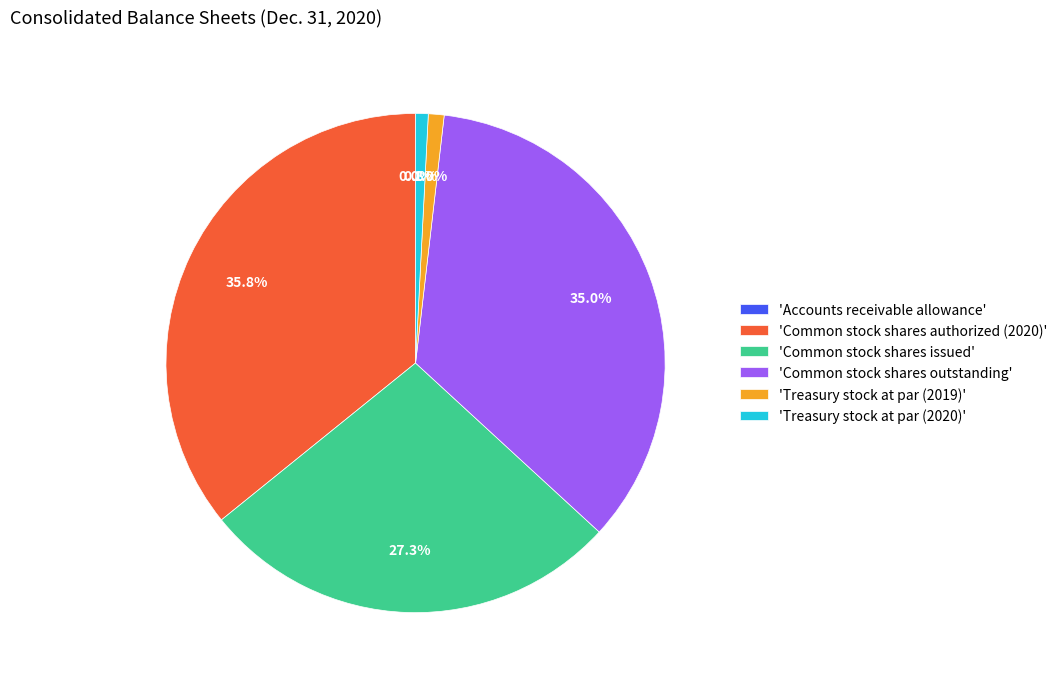

What portion of the pie excludes 'Common stock shares outstanding'?

65.0%